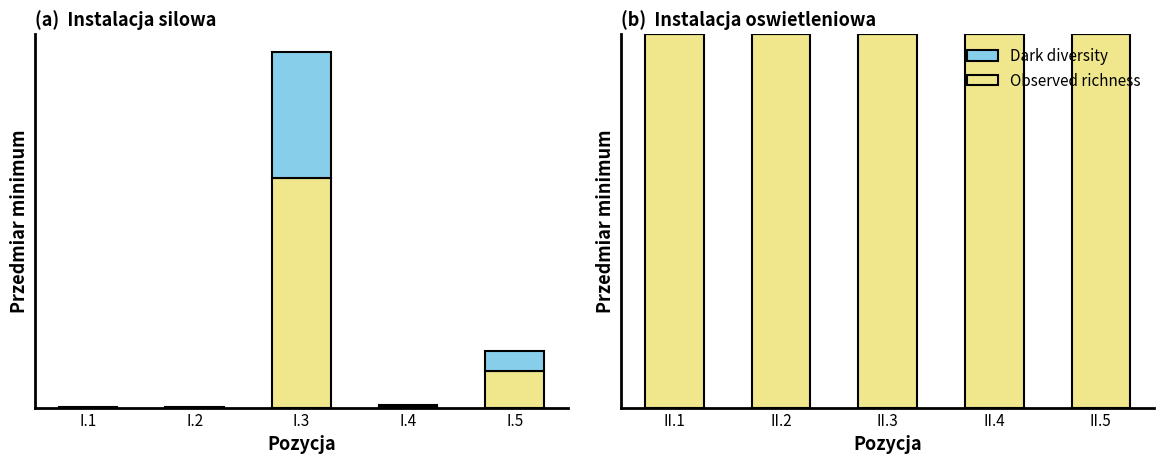

What is the total value across all series at II.3?

1